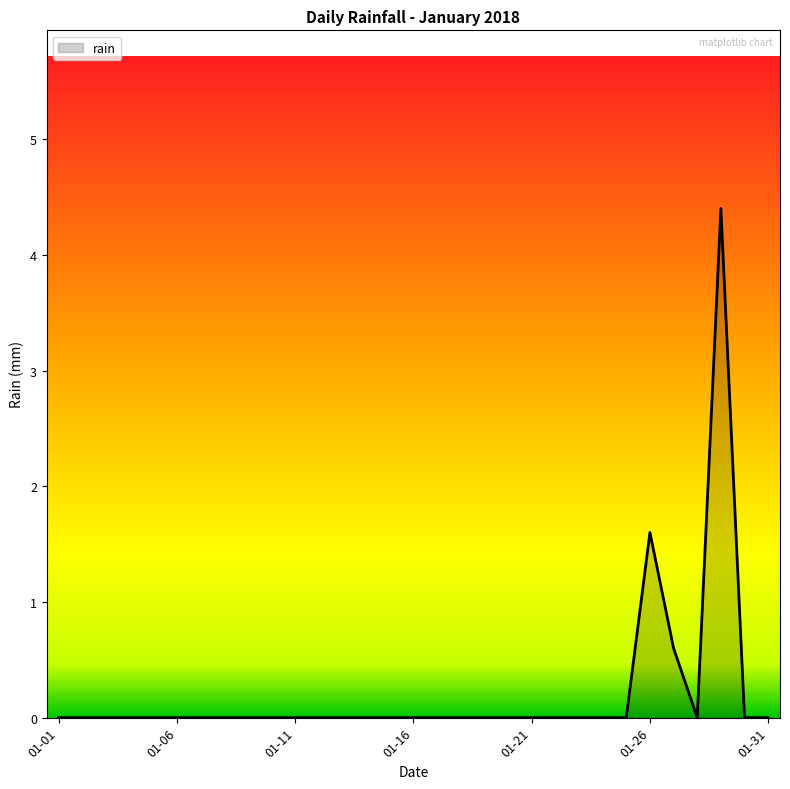

What is the maximum value shown in the chart?

4.4